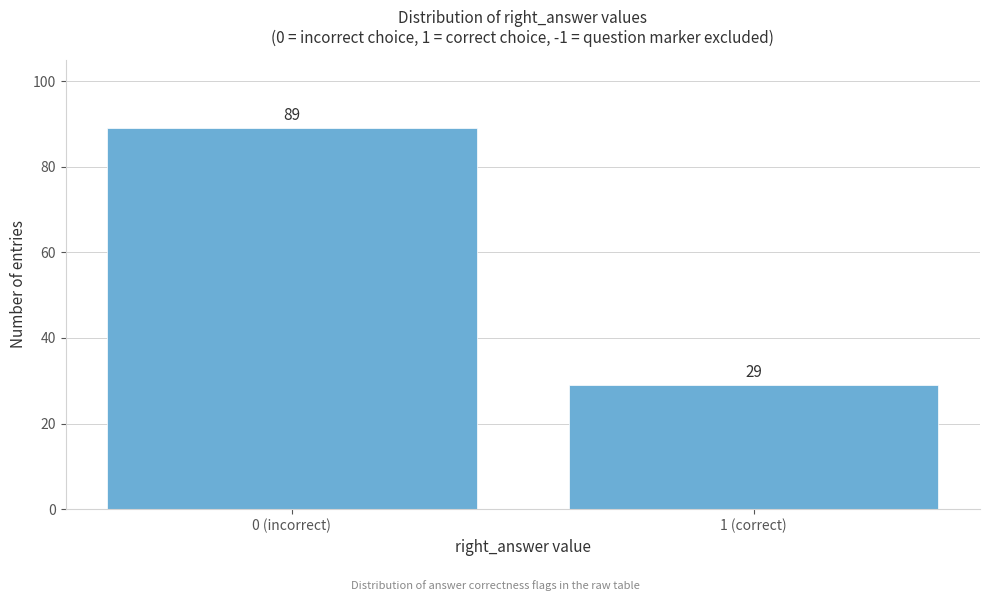

Reading left to right, what are all the values shown in this chart?

0 (incorrect)=89	1 (correct)=29